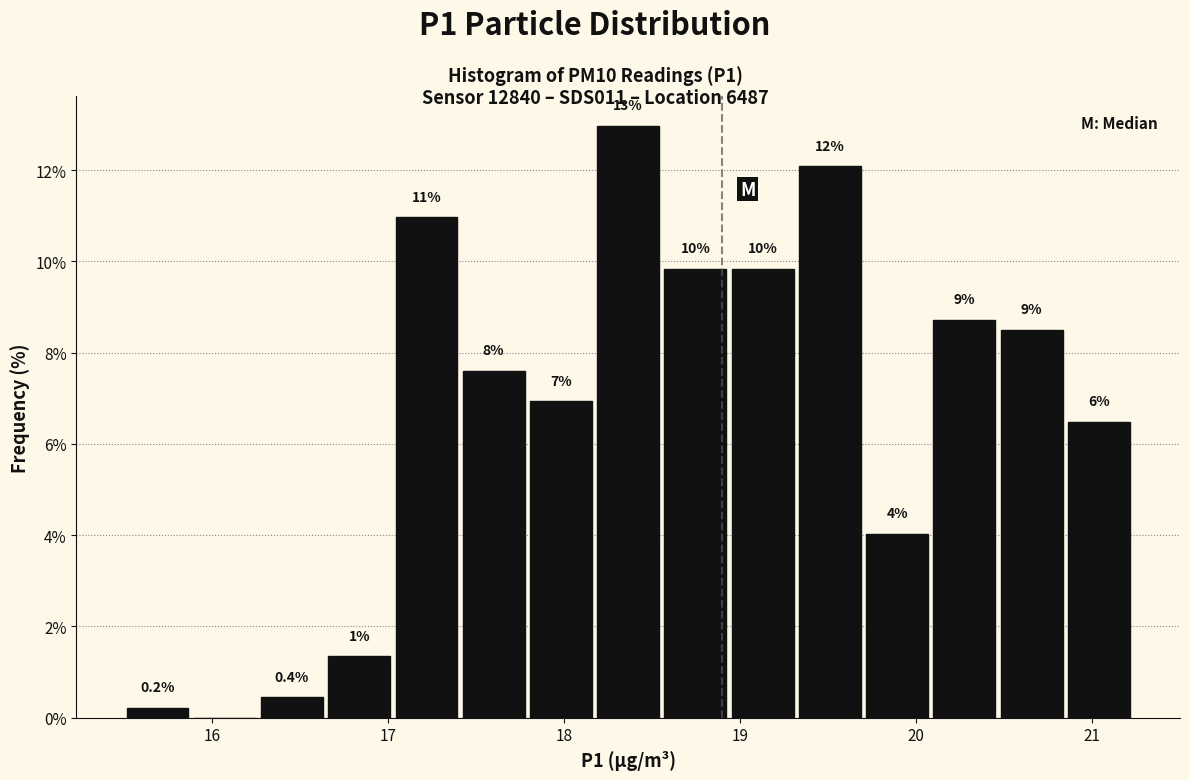

Around what value on the x-axis is the tallest bar? Give the approximate position of its centre, as read against the axis.

18.4